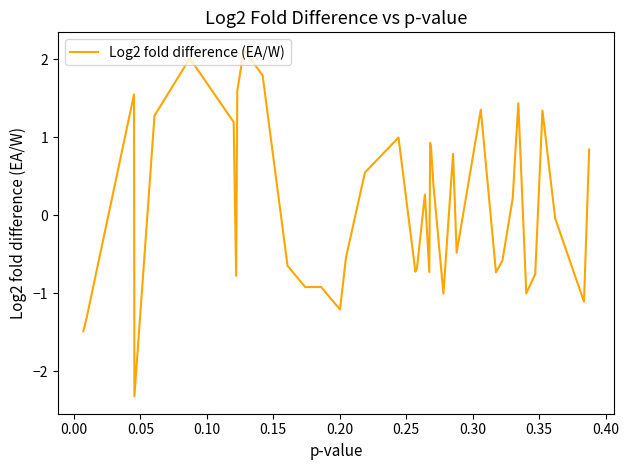

What is the minimum value shown in the chart?

-2.3